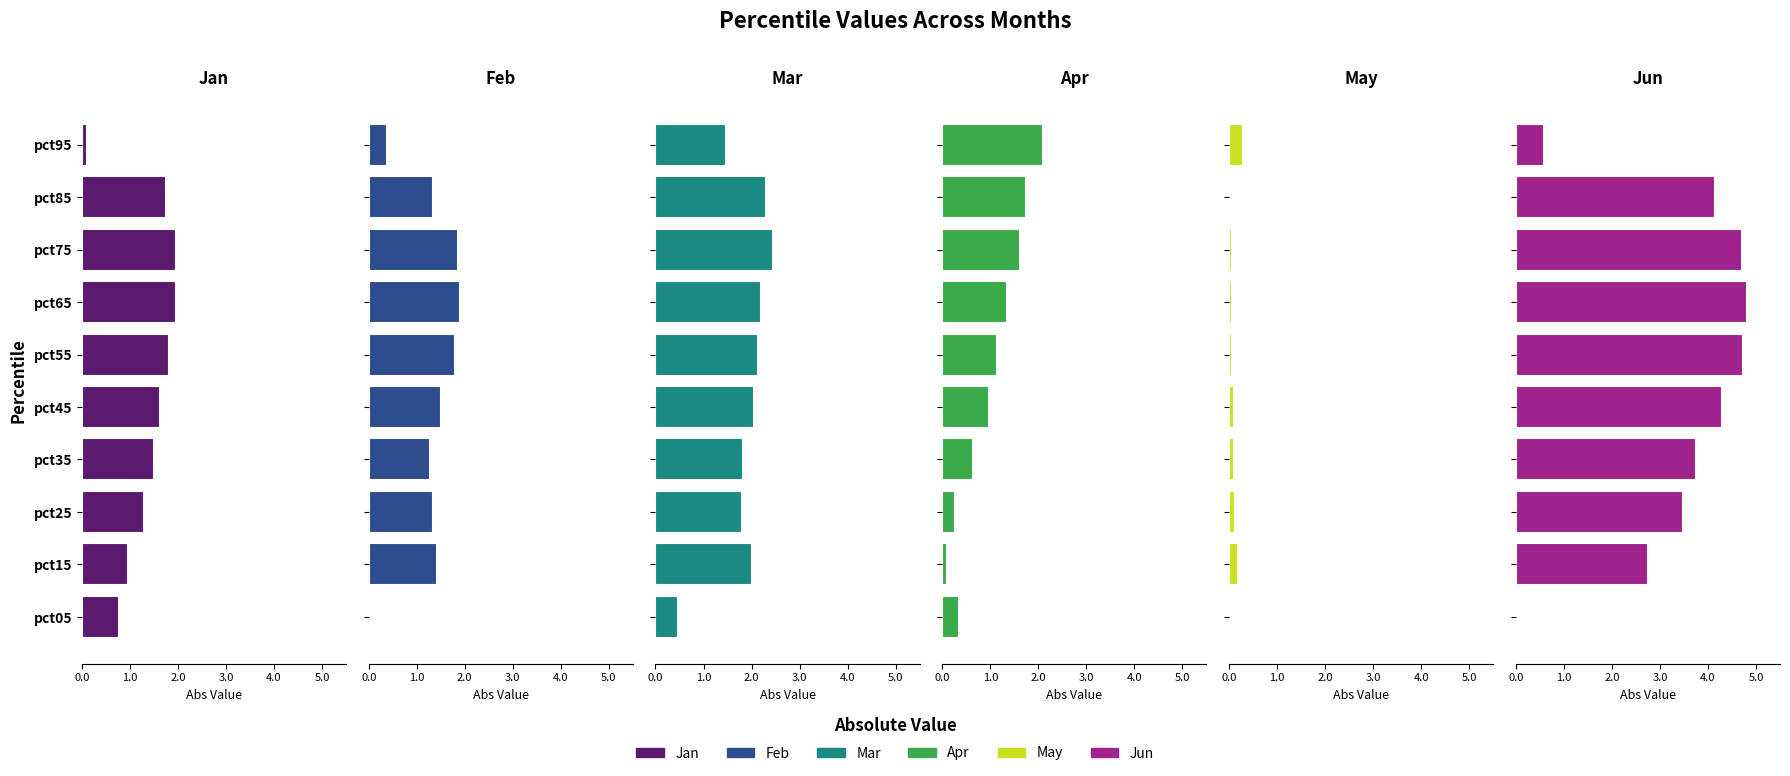

What is the difference between the maximum and minimum values in the Apr series?

2.0